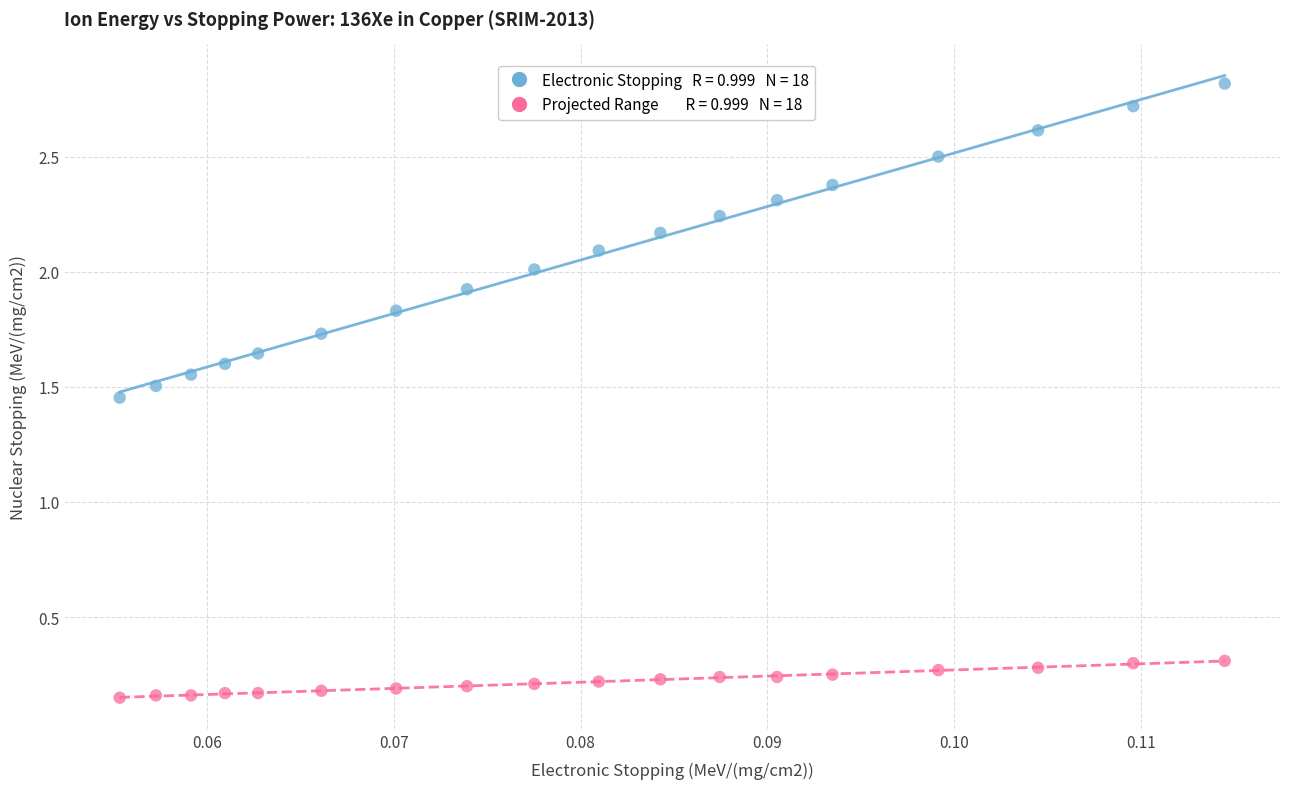

Across all data points, what is the range of Y values (max minus min)?

2.7